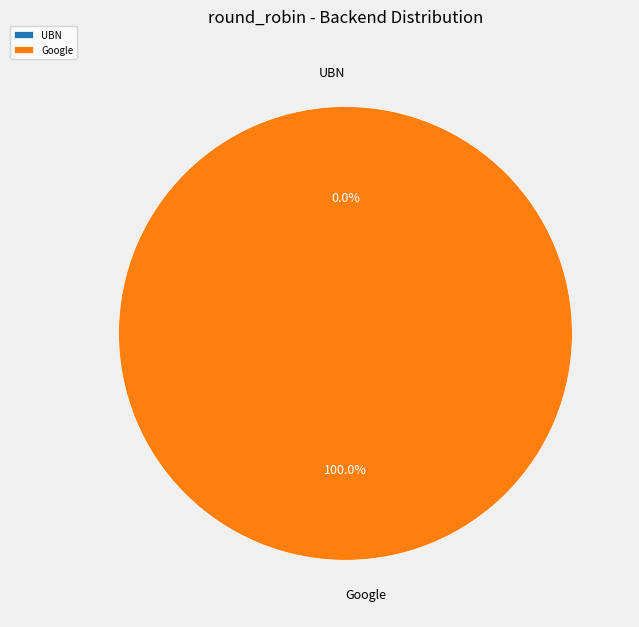

To the nearest percent, what portion does Google represent?

100%